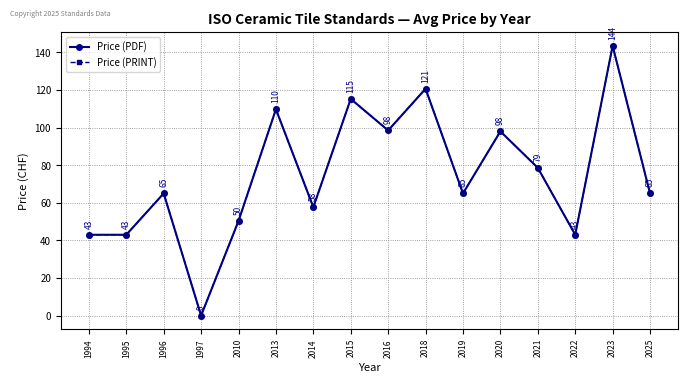

The value of Price (PDF) at 1995 is 43.0. True or false?

True